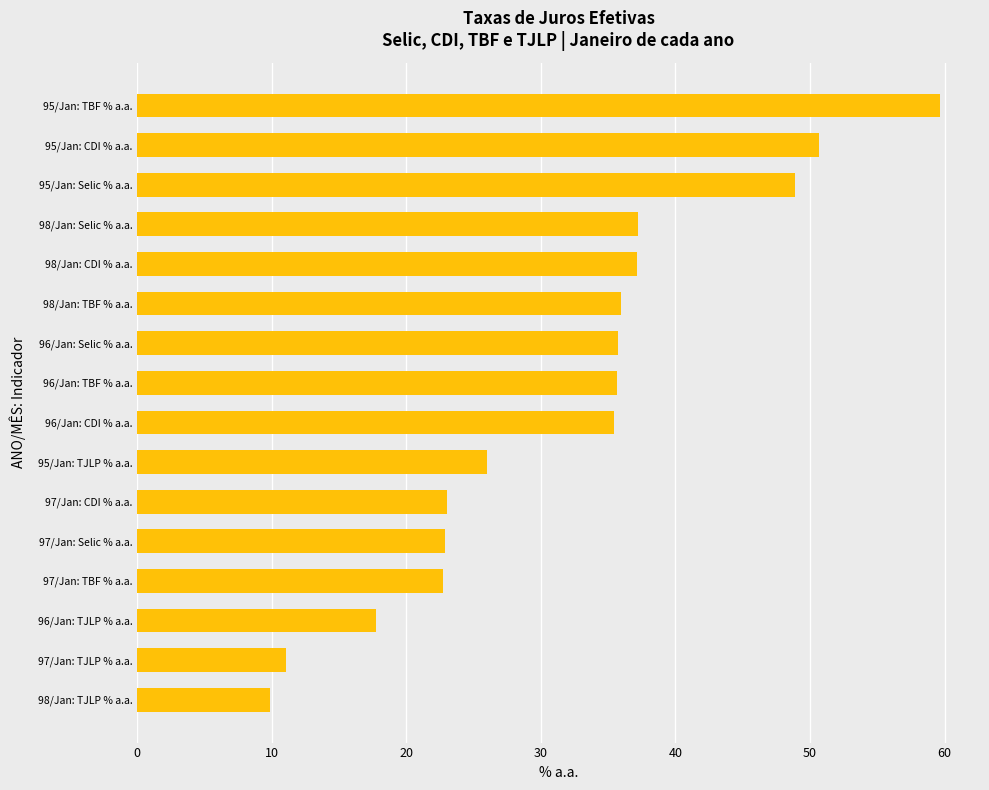

Which category has the highest value across all series?

95/Jan: TBF % a.a.